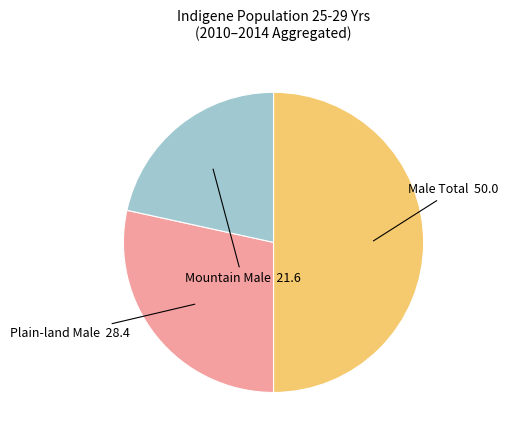

Count the number of slices in the pie.

3